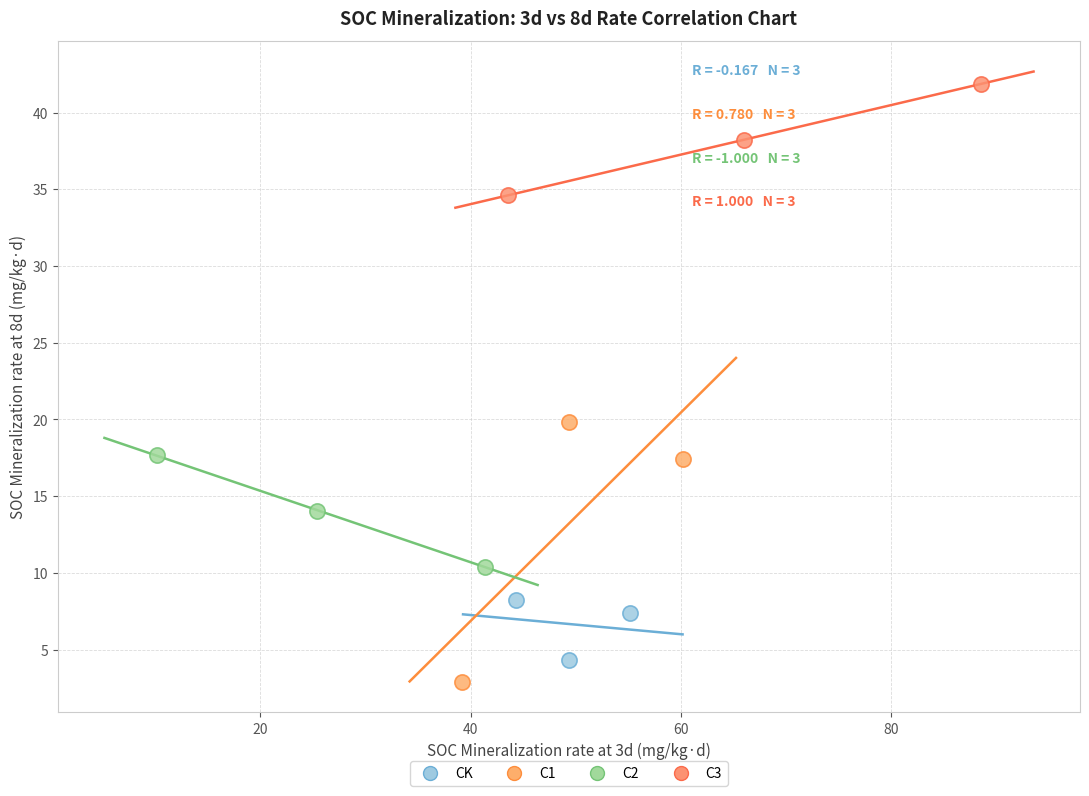

What are all the series names shown in the legend?

CK, C1, C2, C3